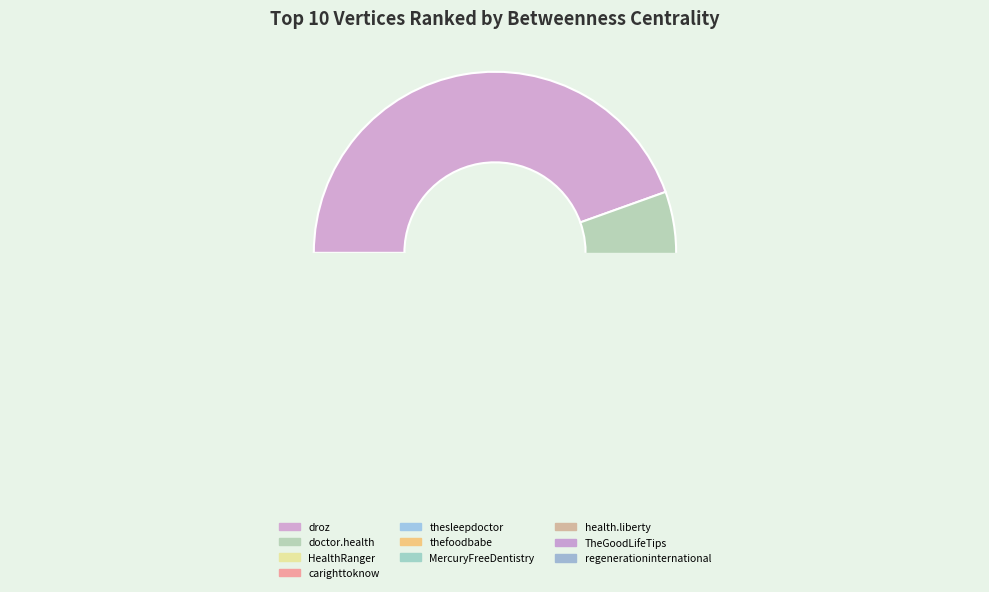

Is it true that TheGoodLifeTips is 1% of the pie?

False